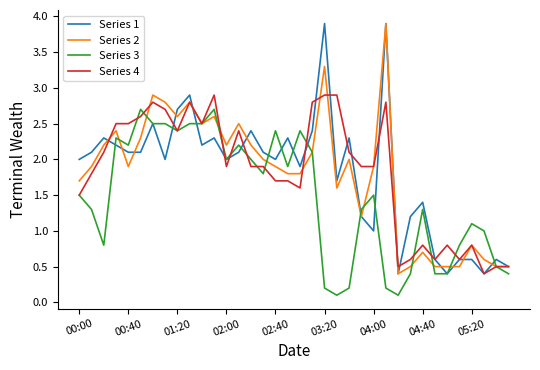

What is the maximum value for Series 1?

3.9